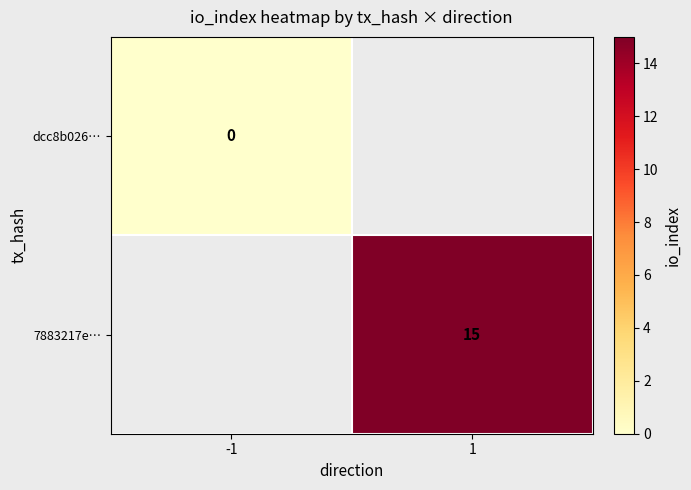

Is the value of dcc8b026… at 1 greater than the value of 7883217e… at 1?

No